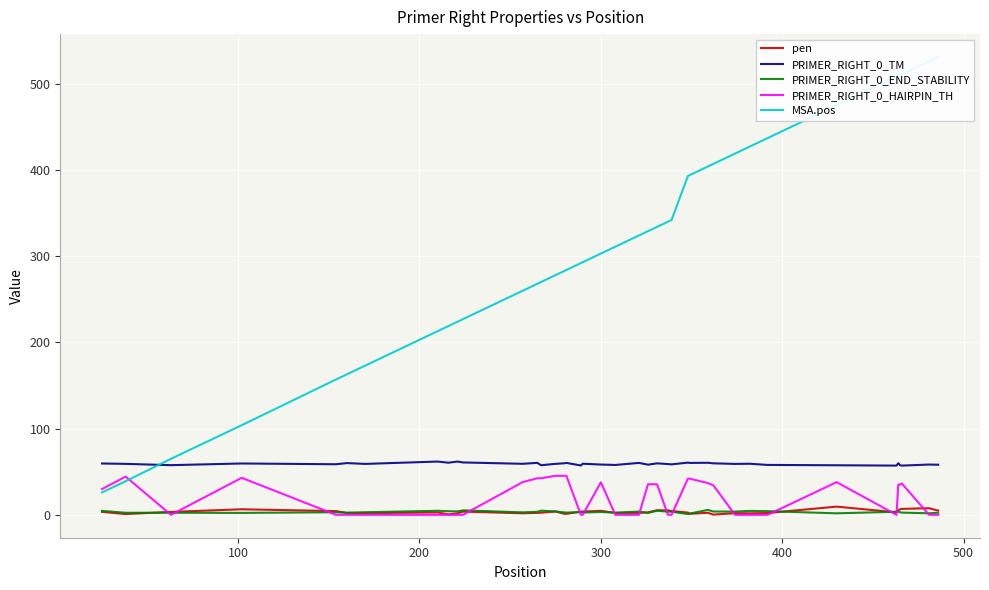

True or false: PRIMER_RIGHT_0_TM and pen cross at least once.

False